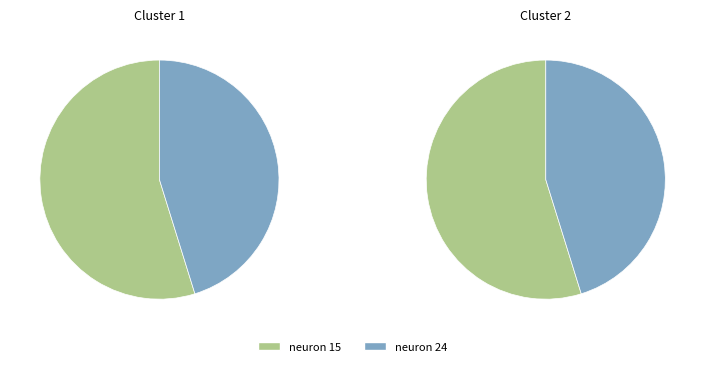

Is it true that neuron 24 is 45% of the pie?

True